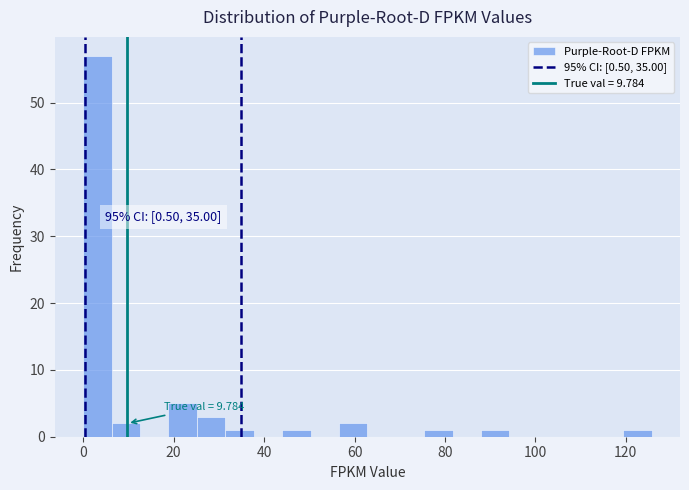

Around what value on the x-axis is the tallest bar? Give the approximate position of its centre, as read against the axis.

4